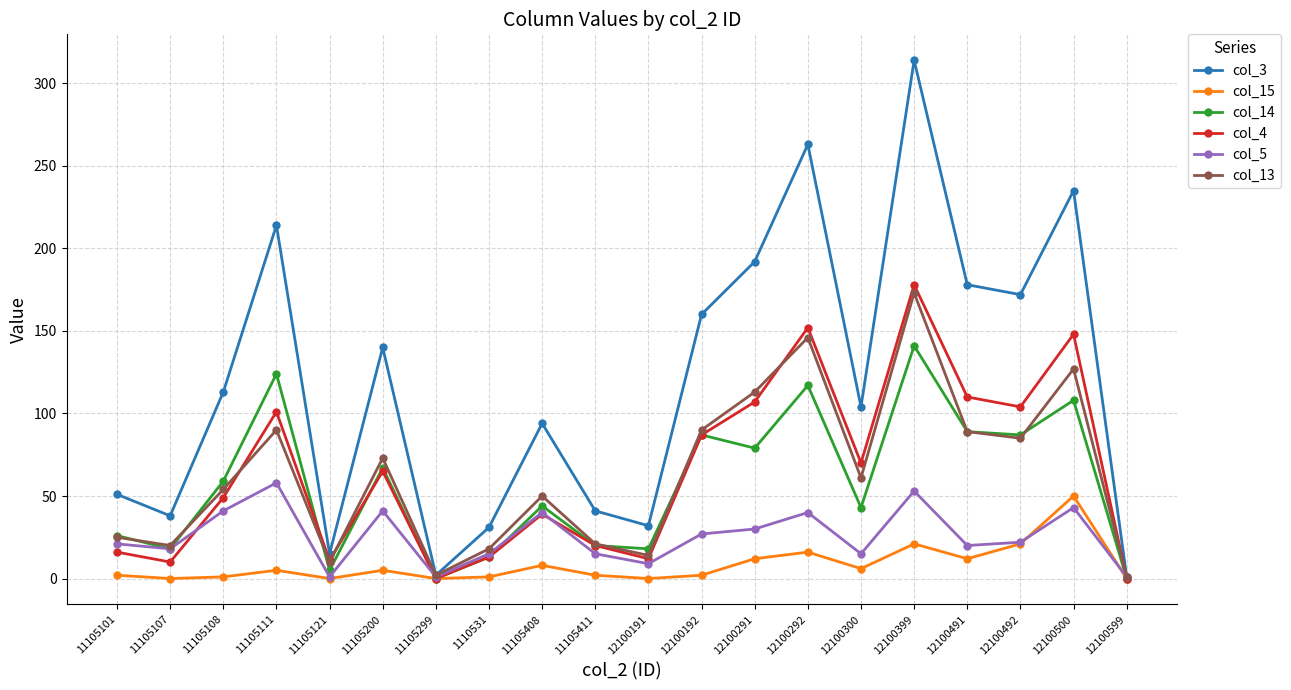

At which label does col_13 reach its peak?

12100399